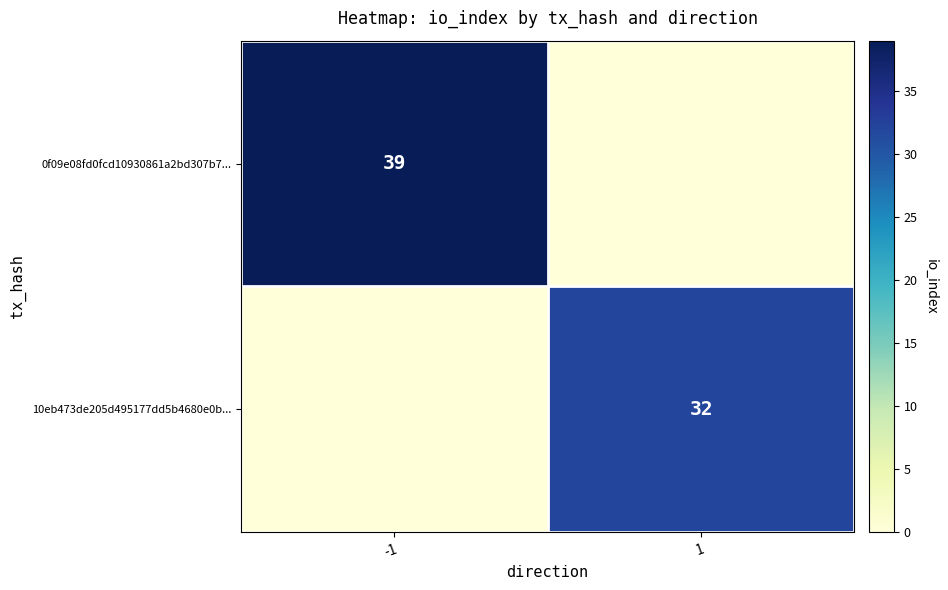

The value of 0f09e08fd0fcd10930861a2bd307b7... at -1 is 25. True or false?

False